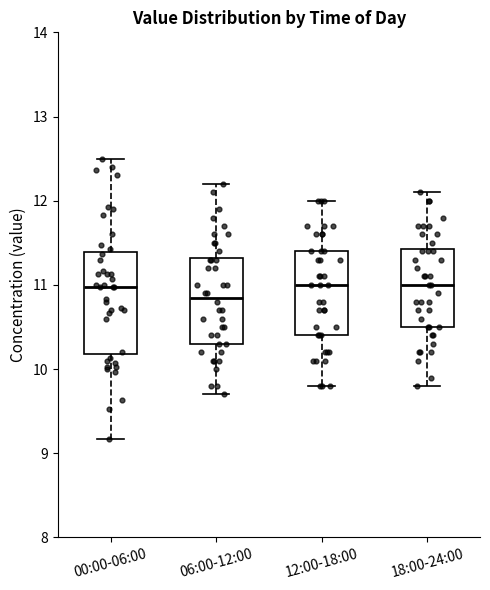

Where does the median line of the box for 12:00-18:00 sit on the y-axis? The values are not printed on the chart, so give them approximately, as read against the axis.

11.0